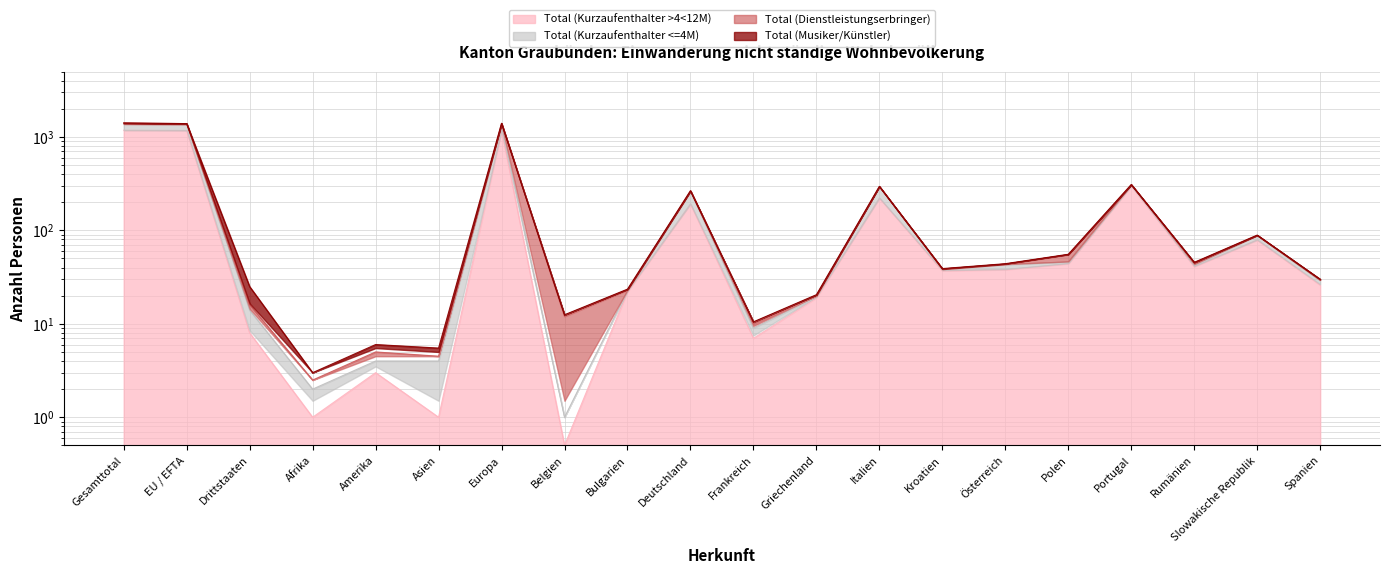

Read the Total (Kurzaufenthalter >4<12M) value at Spanien.

26.0